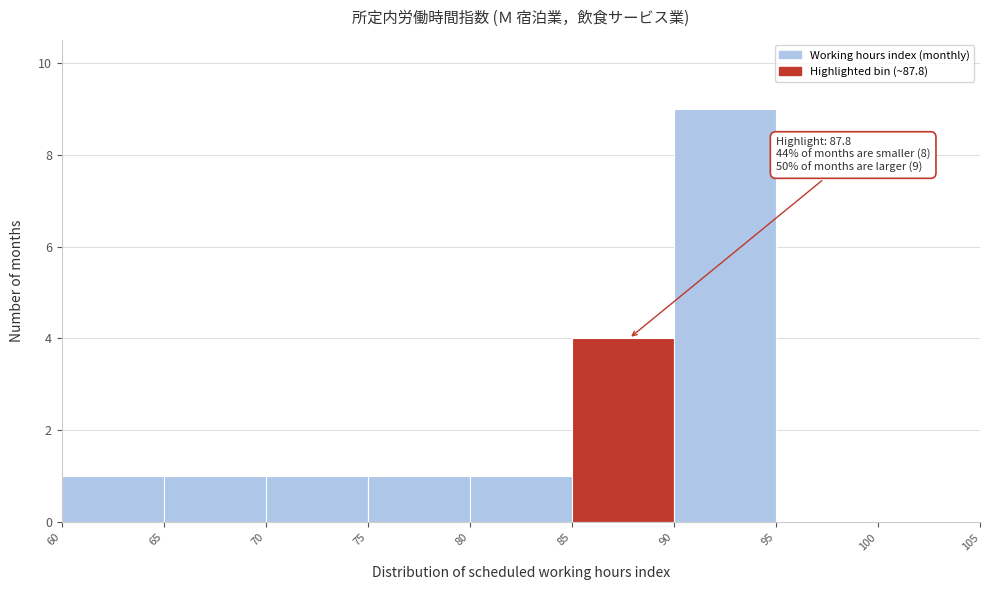

Over which range of the x-axis is the bar tallest?

90 to 95